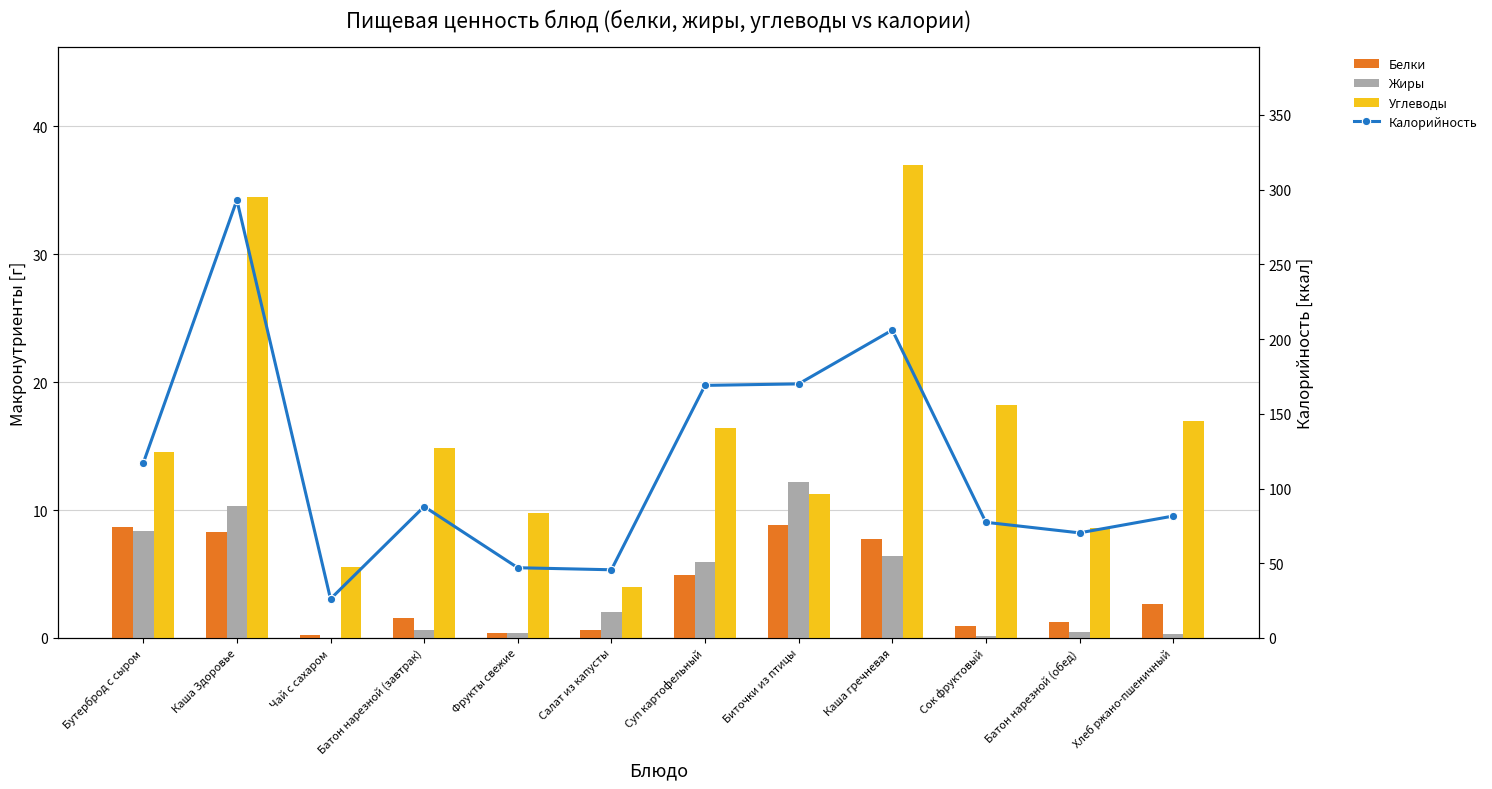

At which label is Жиры closest to 6?

Суп картофельный